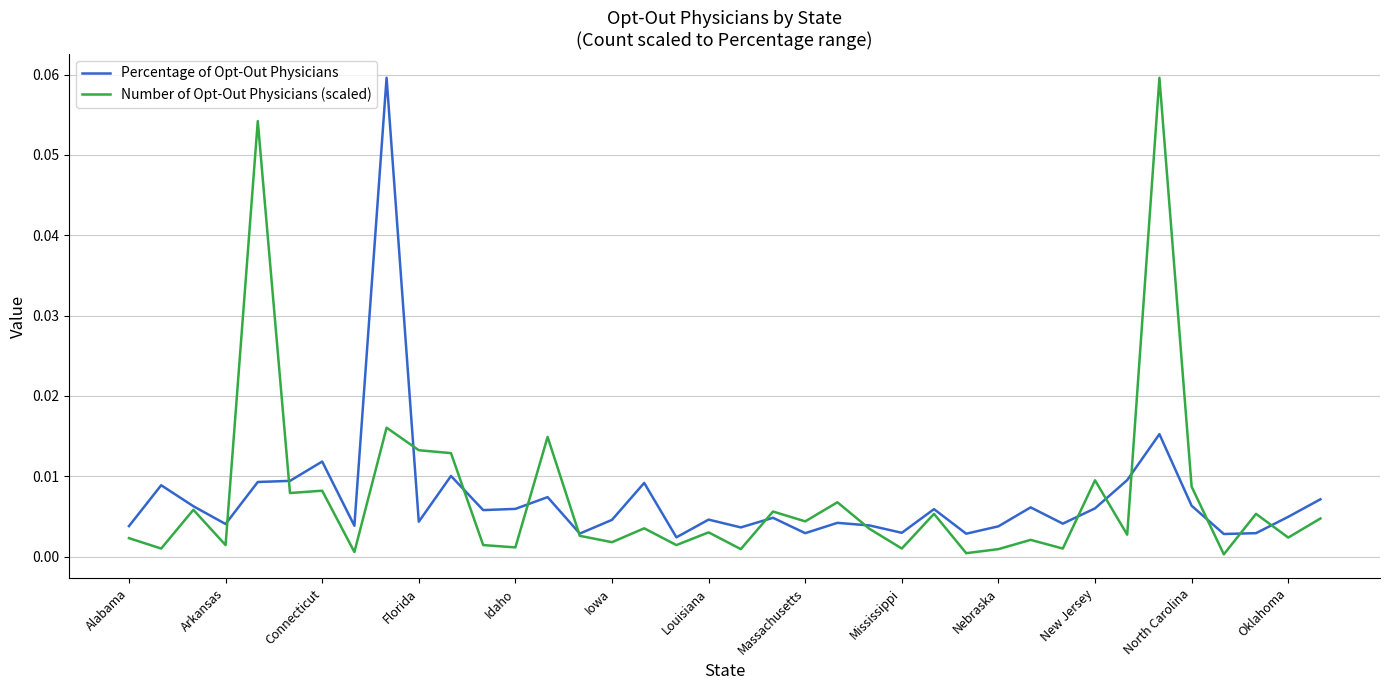

In Number of Opt-Out Physicians (scaled), how many points are lower than both neighbors (excluding endpoints)?

15